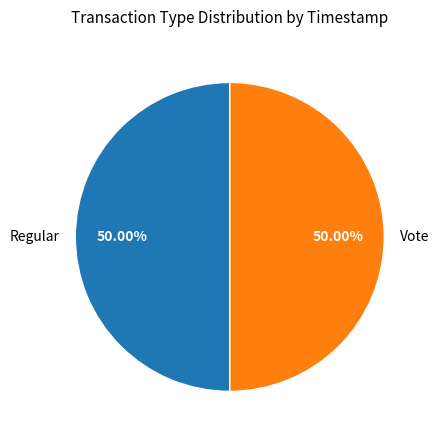

What is the total percentage of Vote and Regular?

100.0%